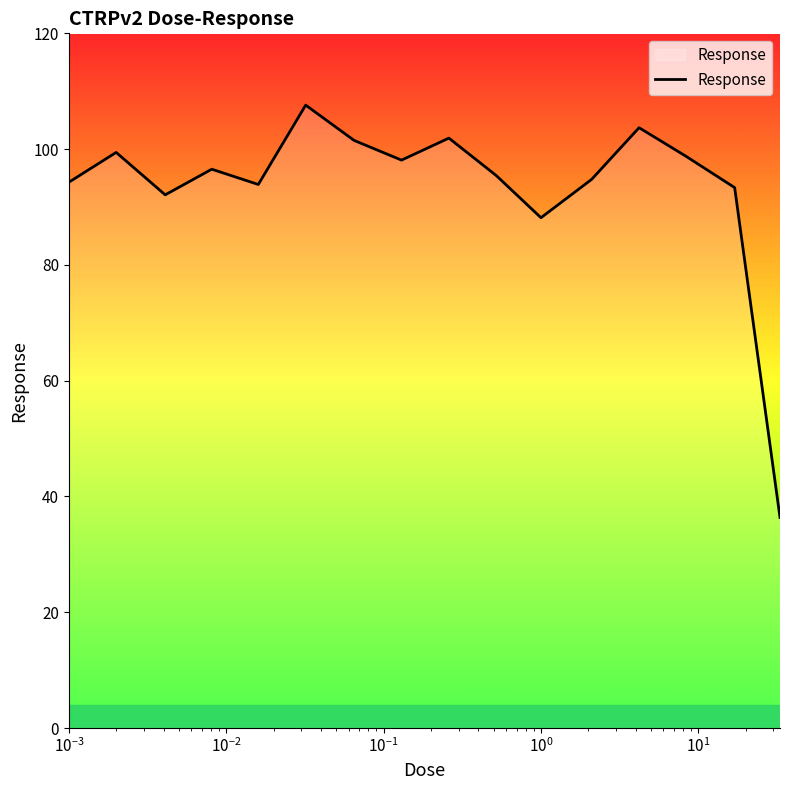

How many values exceed 96?

8